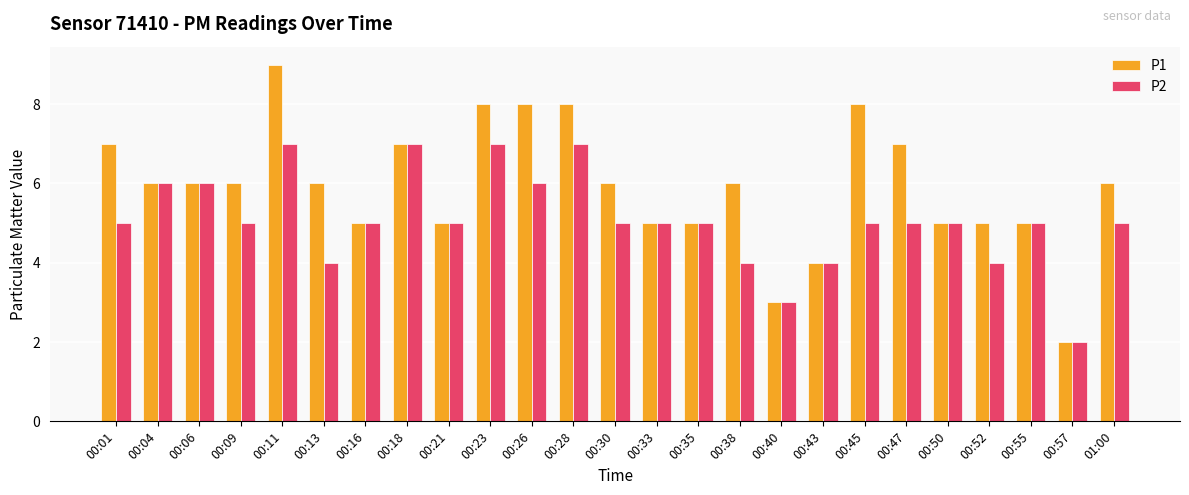

What is the value of the P1 bar at the 22nd from the left?

5